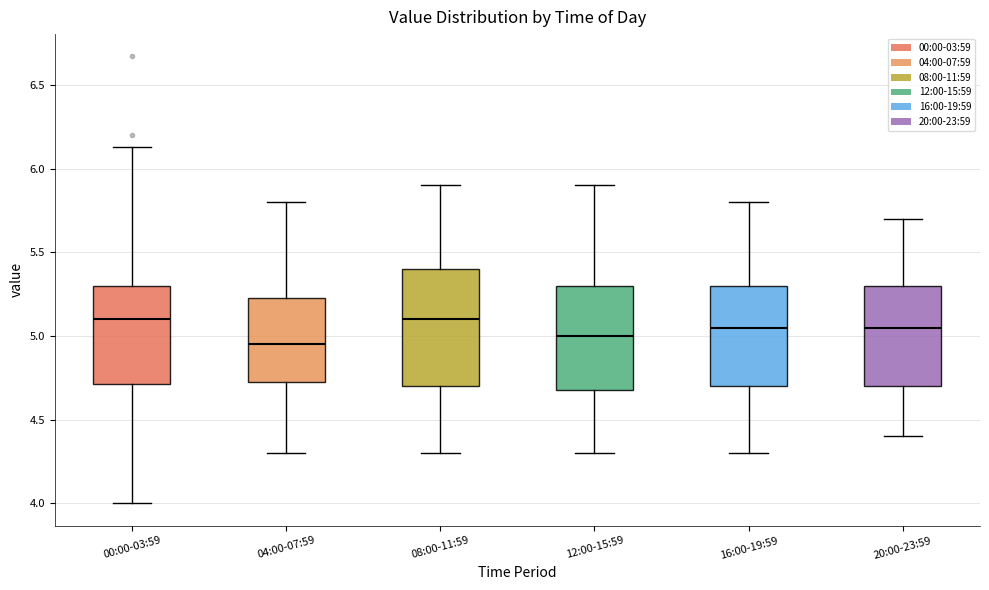

Which box is the tallest, from its lower edge to its upper edge?

08:00-11:59